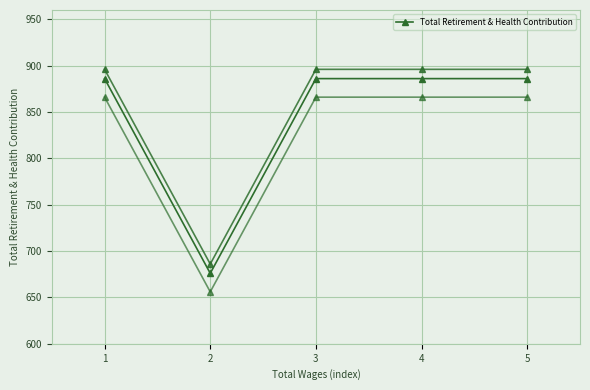

Which label corresponds to the smallest value in the chart?

2